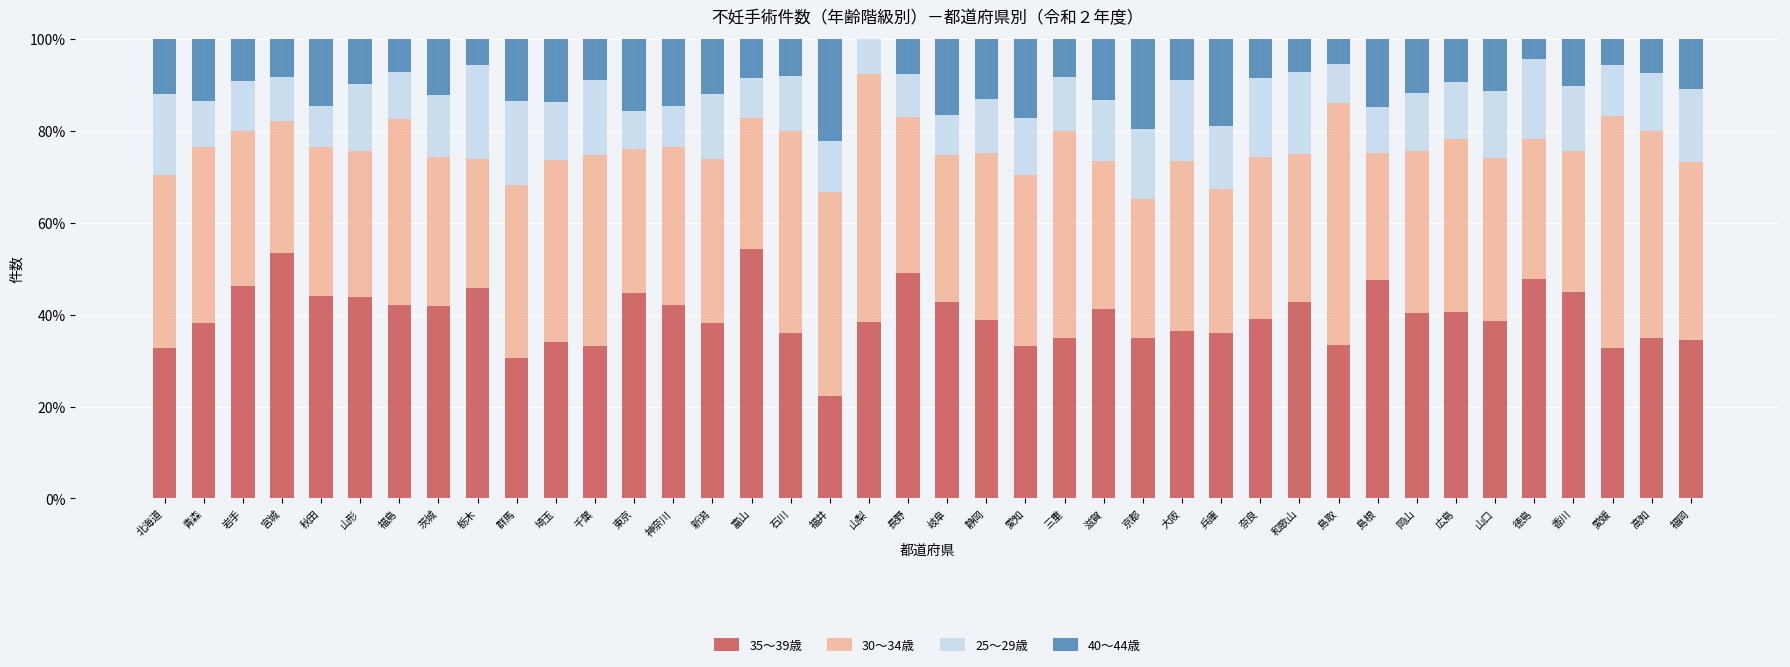

What is the sum of the 35～39歳 values at 長野 and 奈良?

88.1